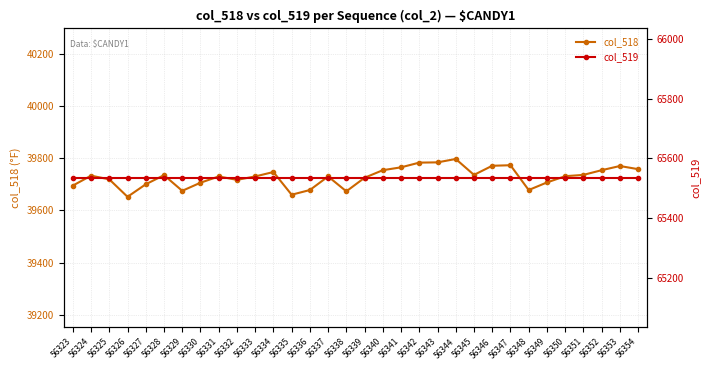

At which category is the sum across all series the highest?

56344